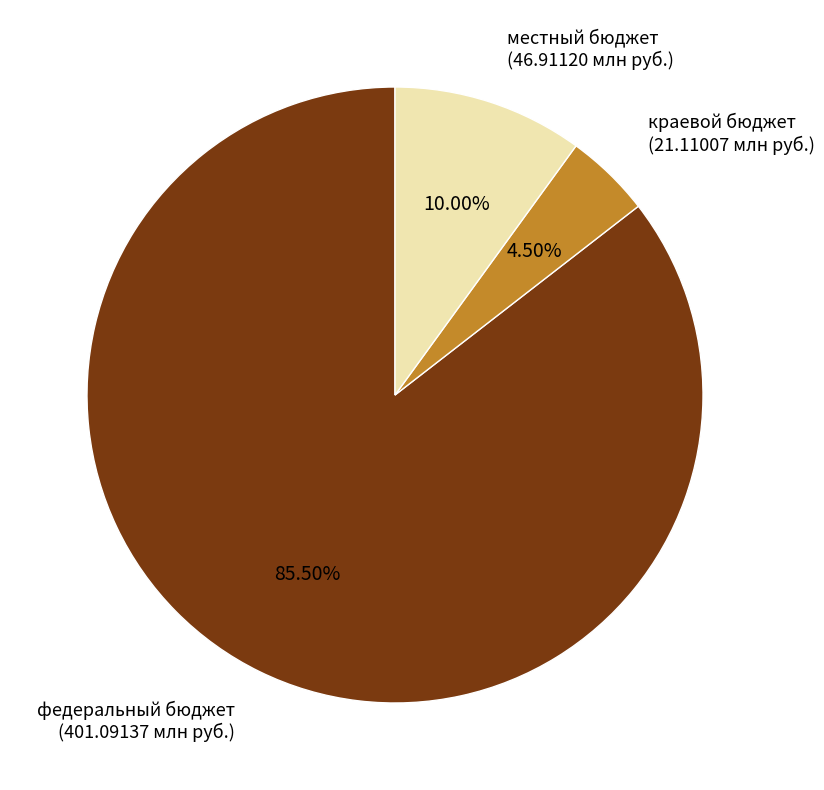

How many segments does this pie chart have?

3